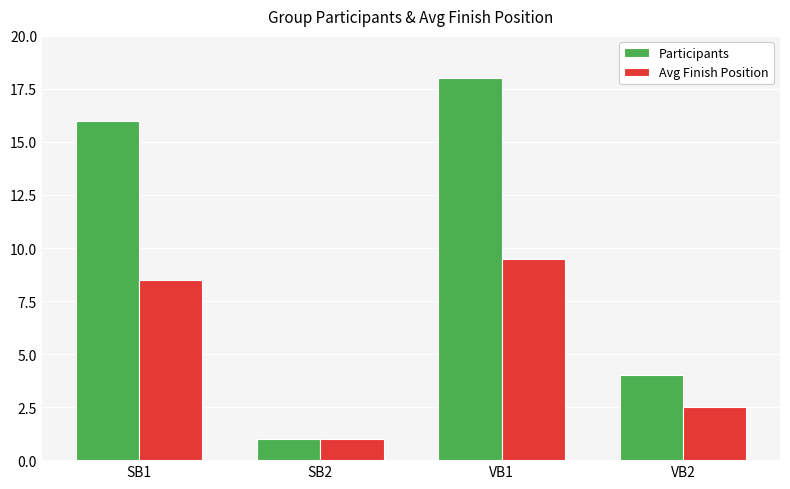

What position from the left is SB2?

2